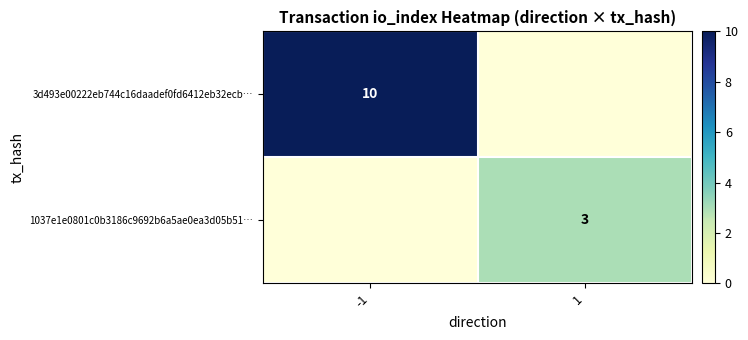

The 3d493e00222eb744c16daadef0fd6412eb32ecb… series shows 10 at -1. True or false?

True